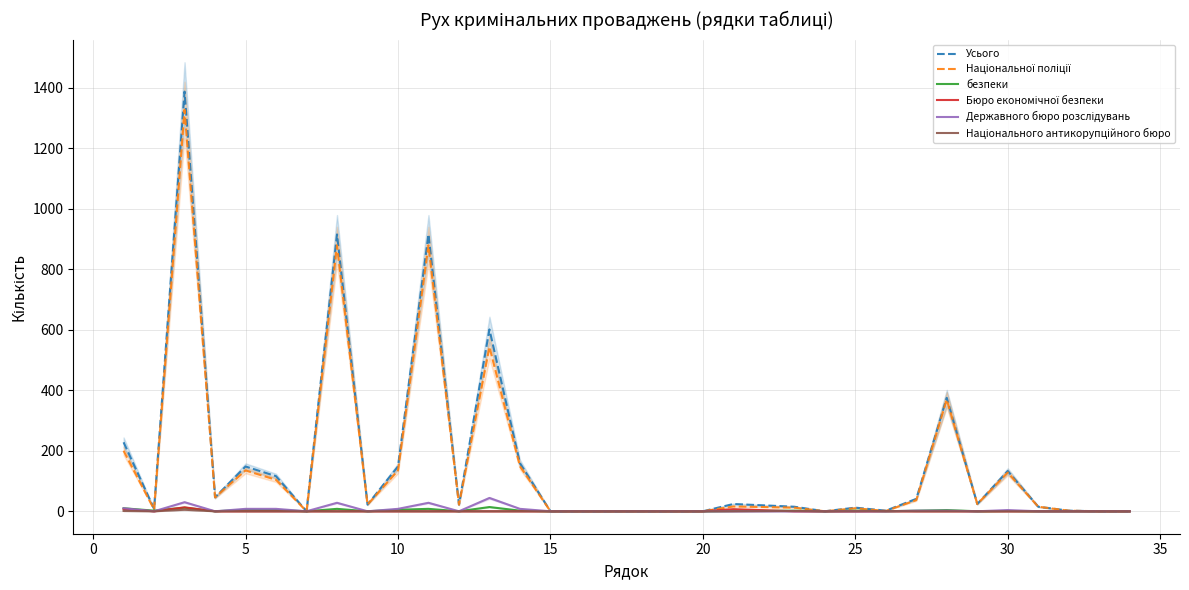

What is the highest value of the Усього series?

1387